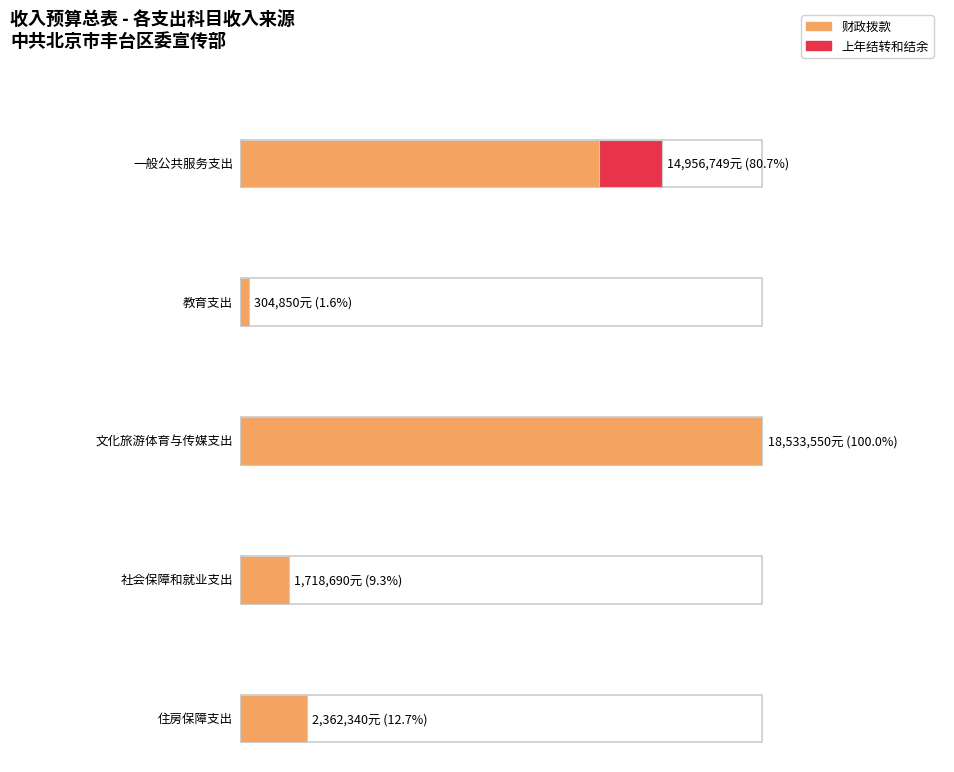

Does the chart contain any negative values?

No